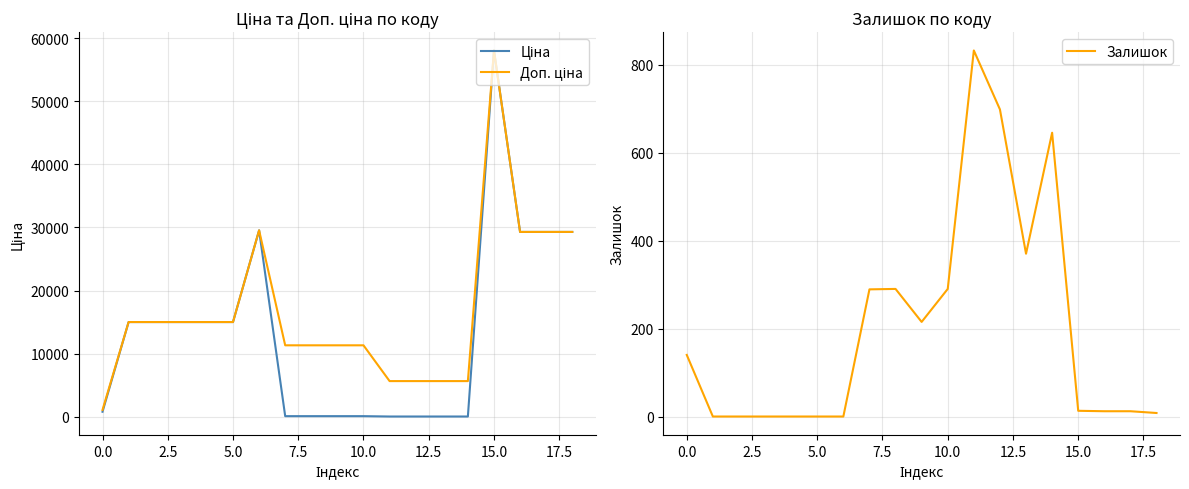

How many distinct data groups are displayed?

3